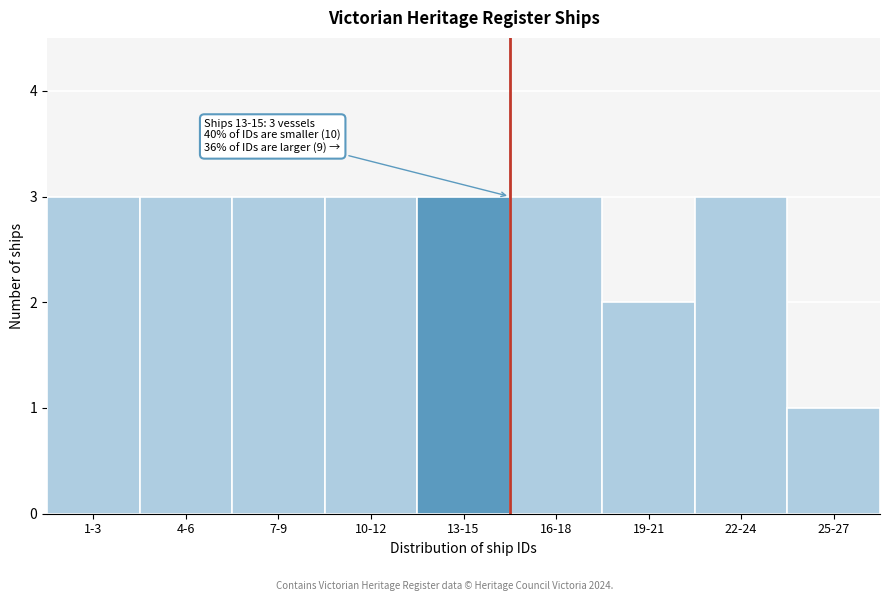

Reading left to right, list all the values displayed in this chart.

1-3=3	4-6=3	7-9=3	10-12=3	13-15=3	16-18=3	19-21=2	22-24=3	25-27=1